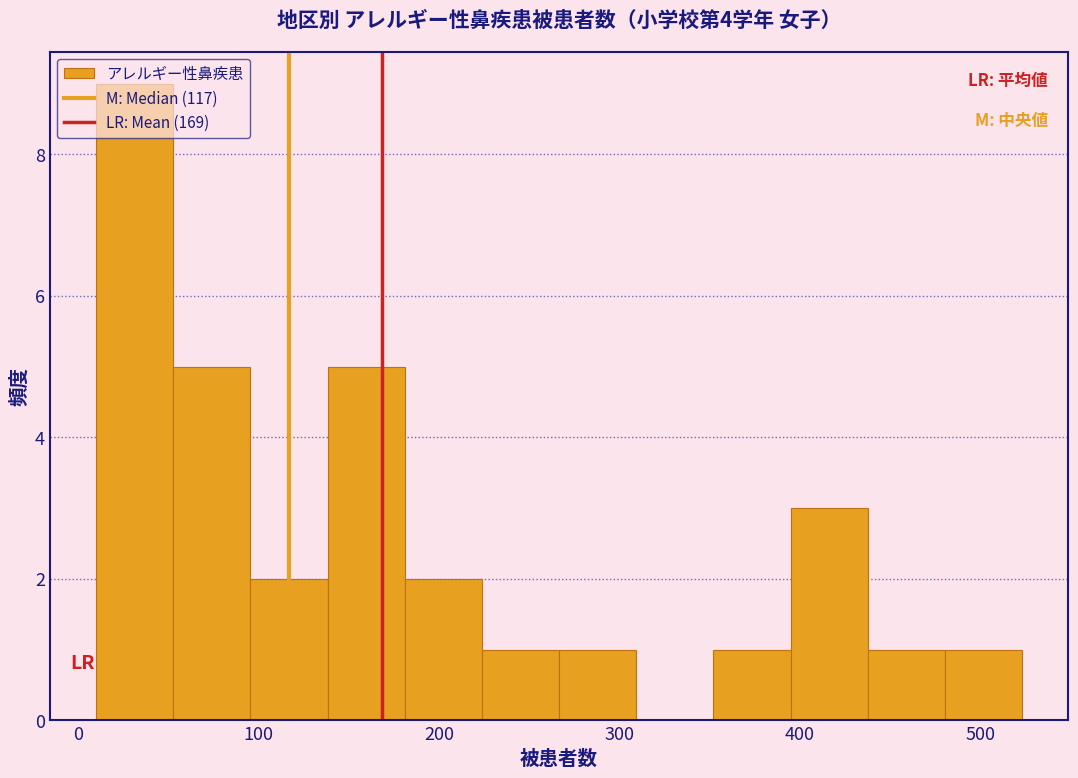

Reading left to right, list every bar in this chart as the range it spans on the x-axis followed by its height. Neither the bar edges nor the heights are printed on the chart, so give them approximately, as read against the axes.

10 to 50: 9
50 to 100: 5
100 to 140: 2
140 to 180: 5
180 to 220: 2
220 to 270: 1
270 to 310: 1
310 to 350: 0
350 to 390: 1
390 to 440: 3
440 to 480: 1
480 to 520: 1